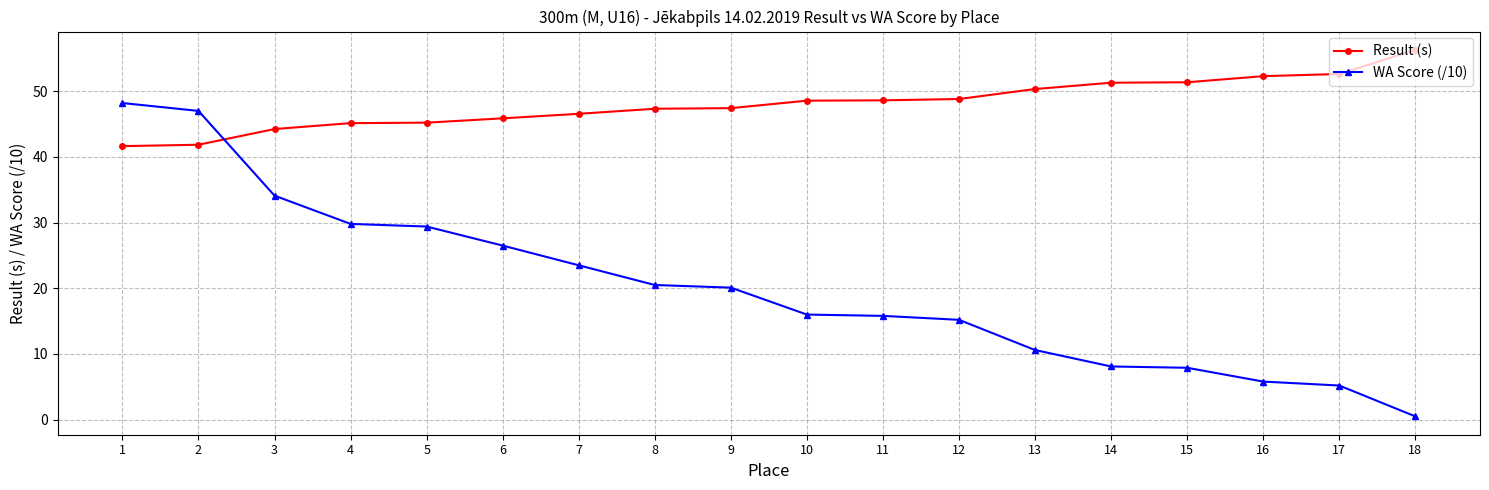

At which label does Result (s) first exceed 48?

10